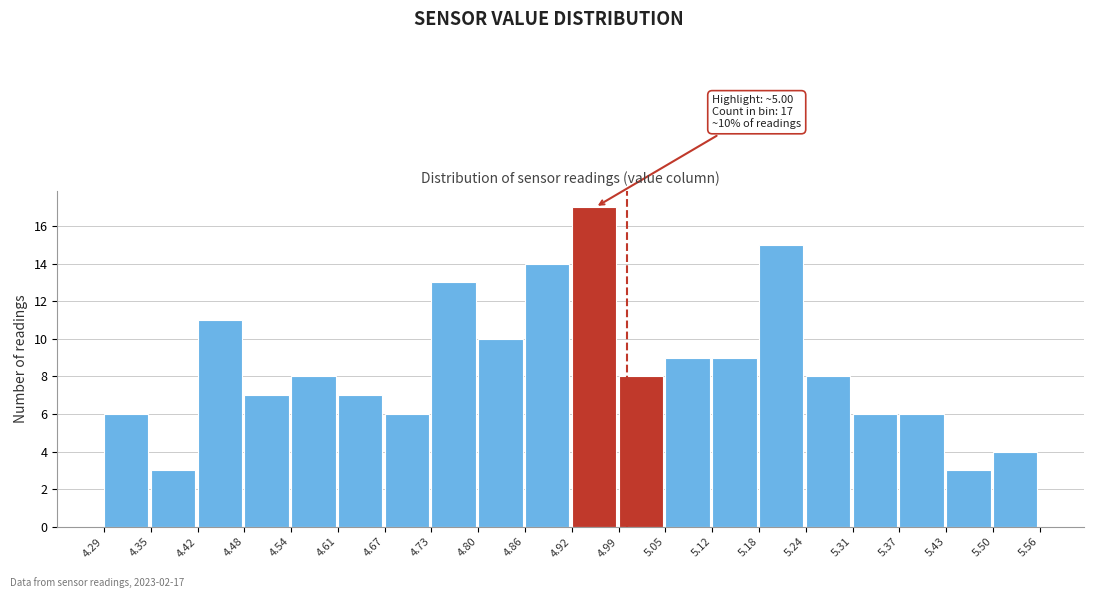

Over which range of the x-axis is the bar tallest?

4.92 to 4.99